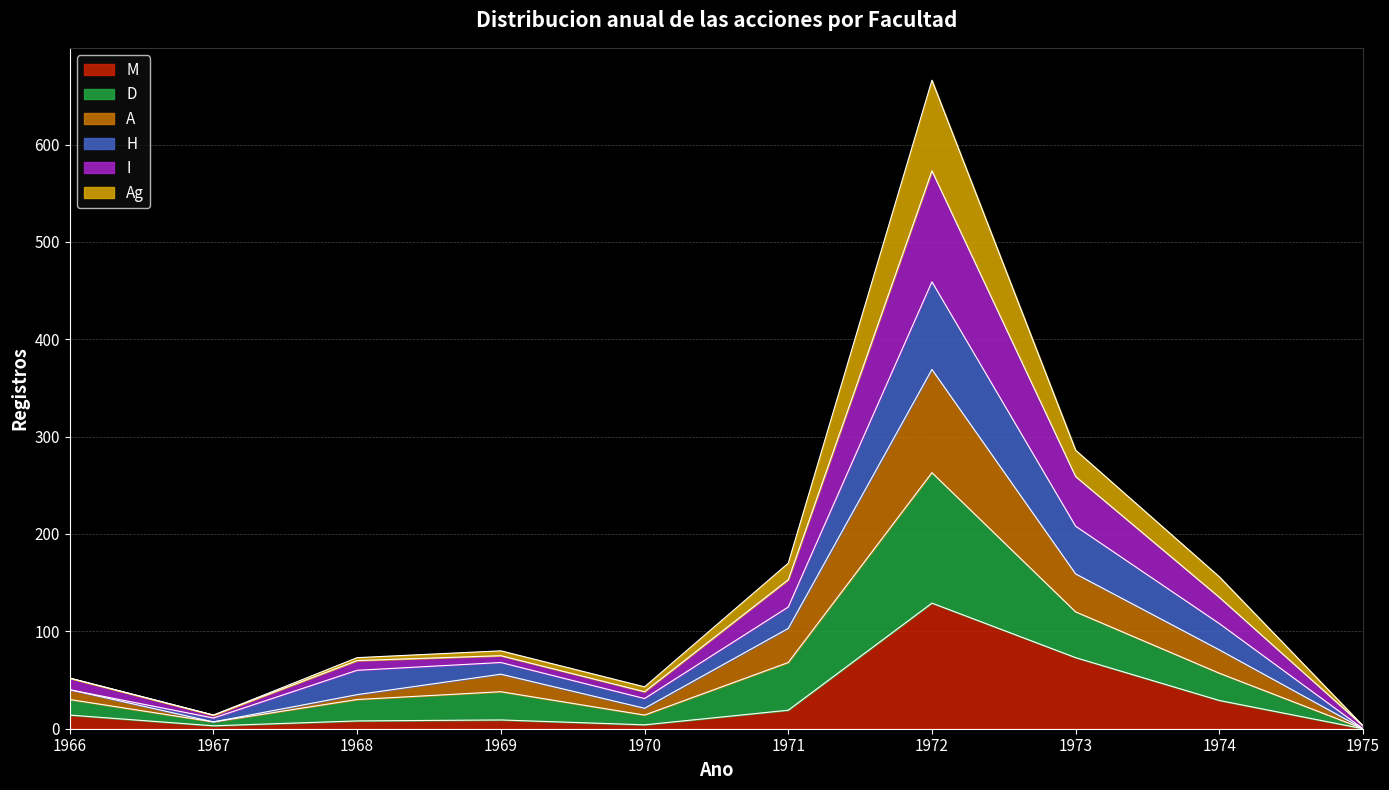

In M, how many points are higher than both neighbors (excluding endpoints)?

2